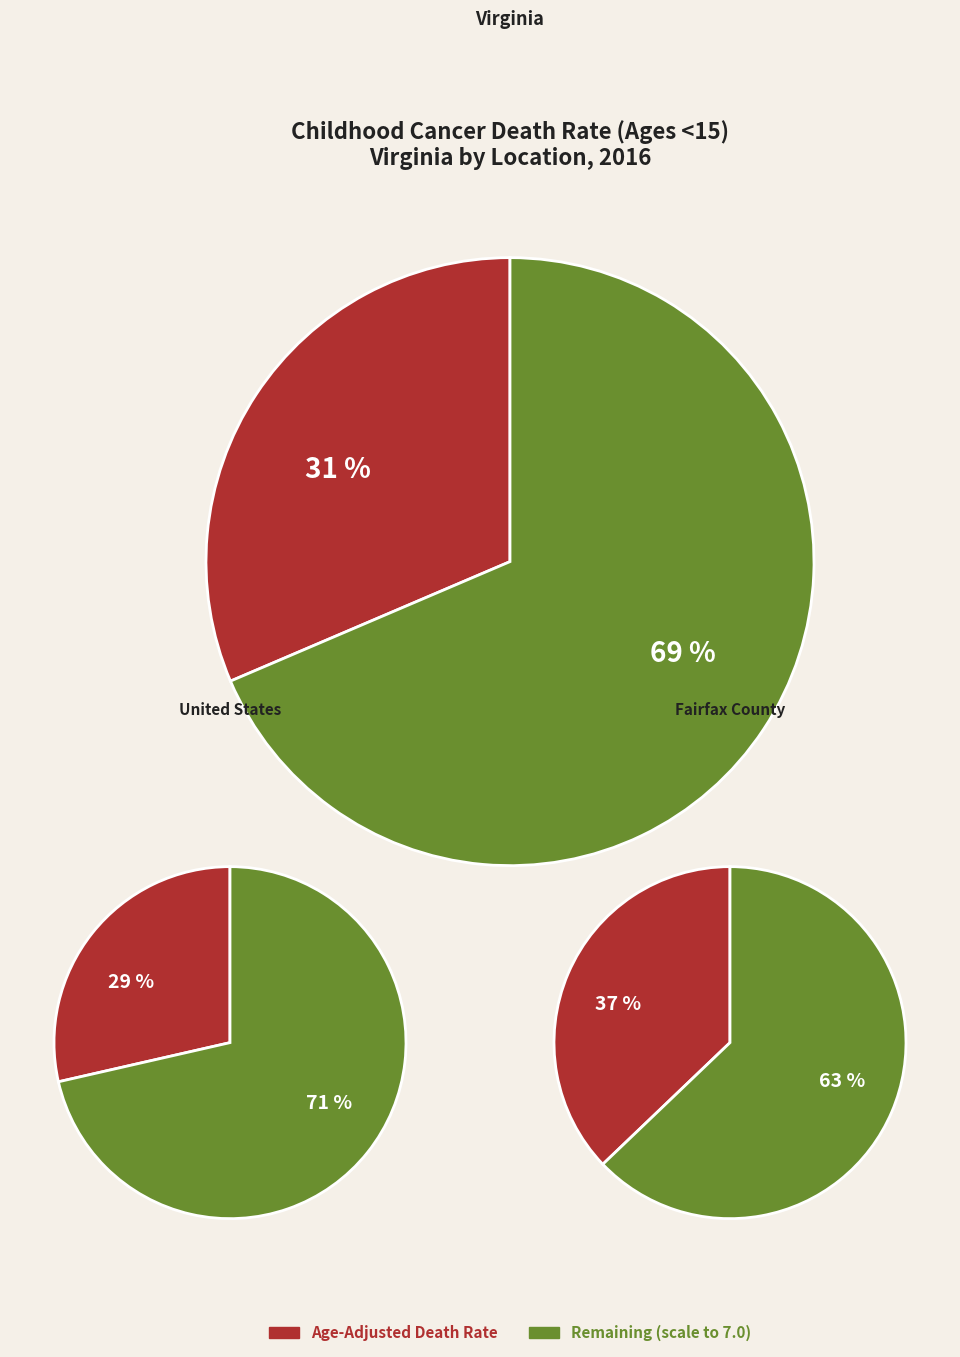

The rates slice represents 39% of the pie. True or false?

False